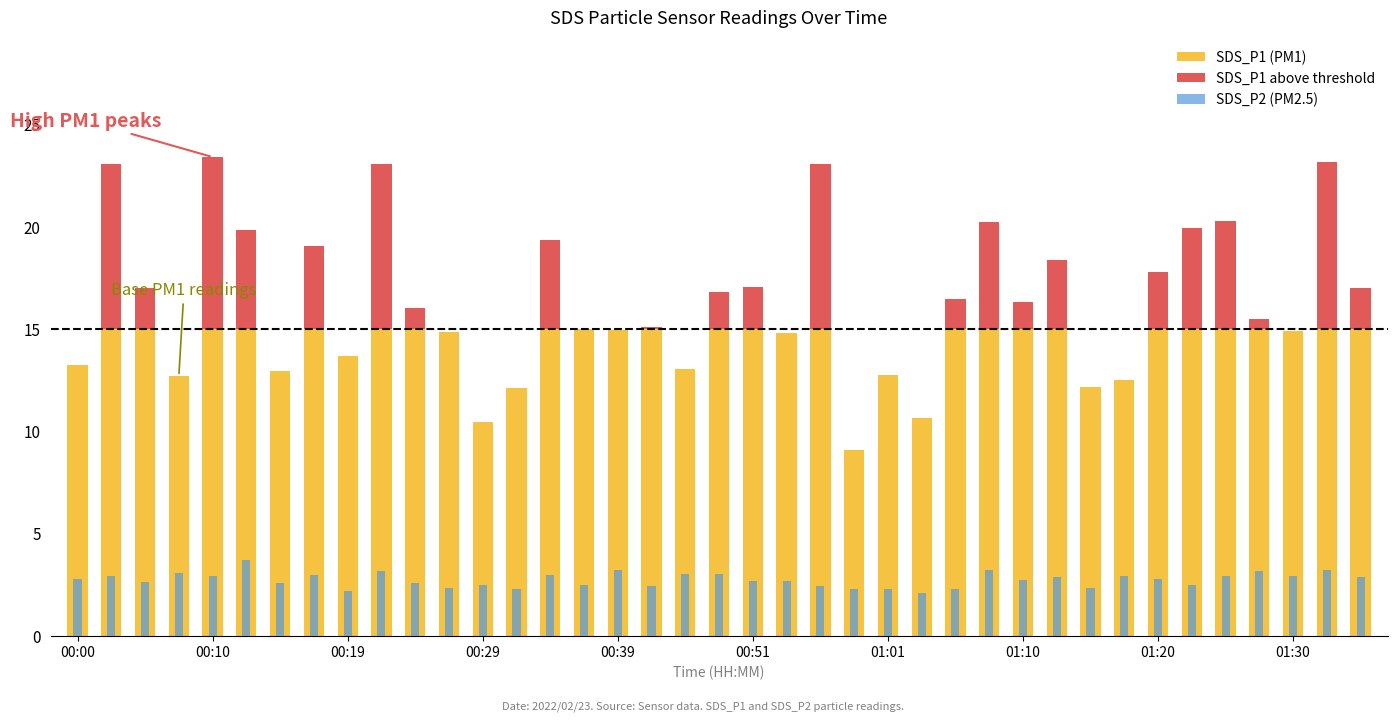

True or false: SDS_P1 (PM1) has a value of 12.2 at 30.

True